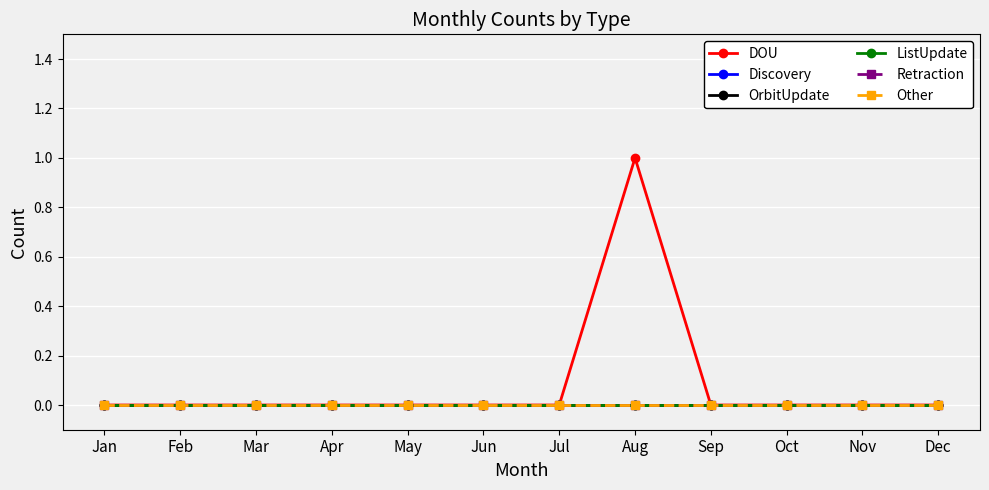

Is this an area chart (filled region under the line)?

No